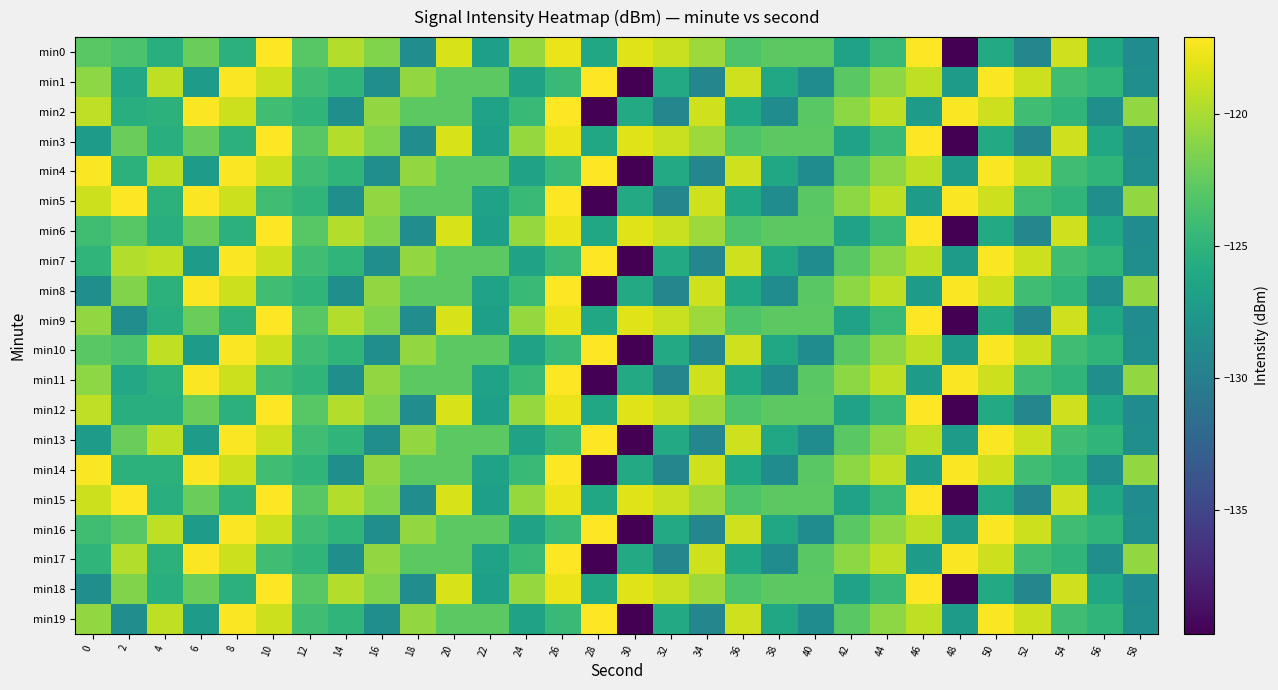

At which category is the sum across all series the highest?

10